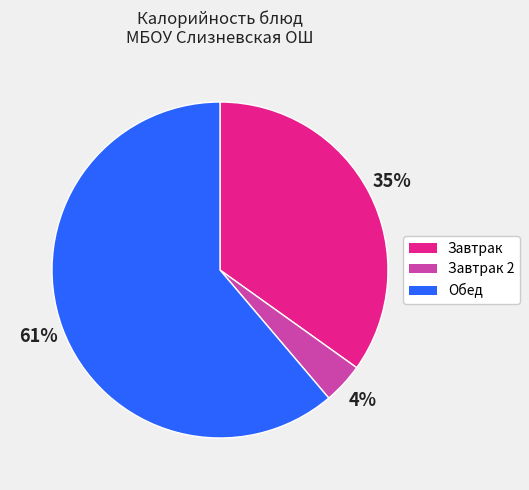

Is there a majority slice in this chart?

Yes